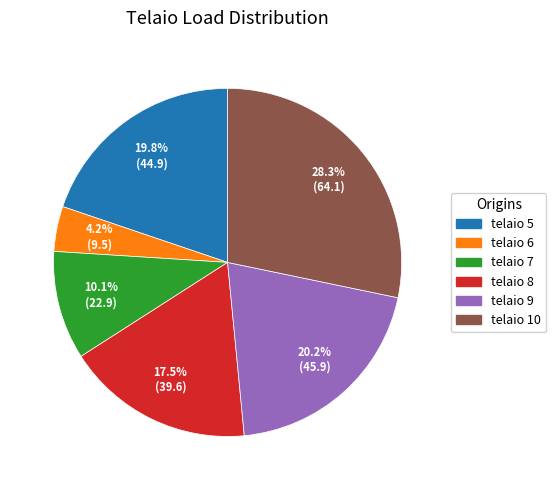

True or false: telaio 7 accounts for 10% of the total.

True